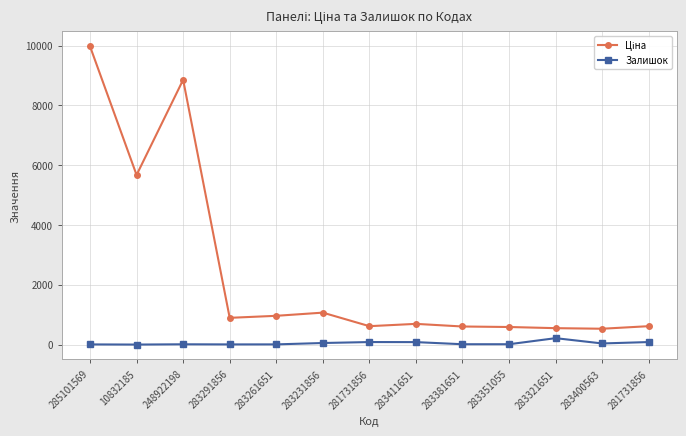

Is it true that Залишок equals 13.0 at 283351055?

True